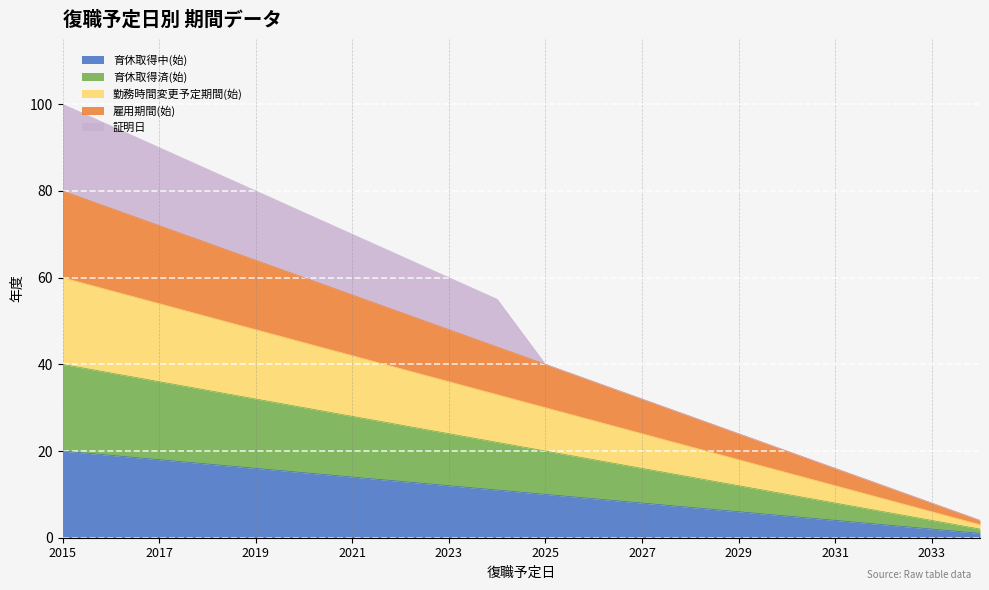

Which has a higher value, 2019 or 2020?

2019